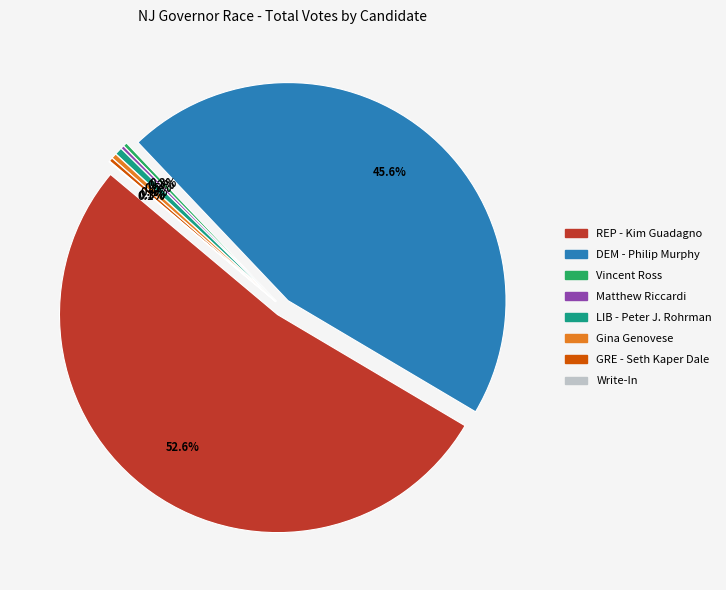

How many segments does this pie chart have?

8